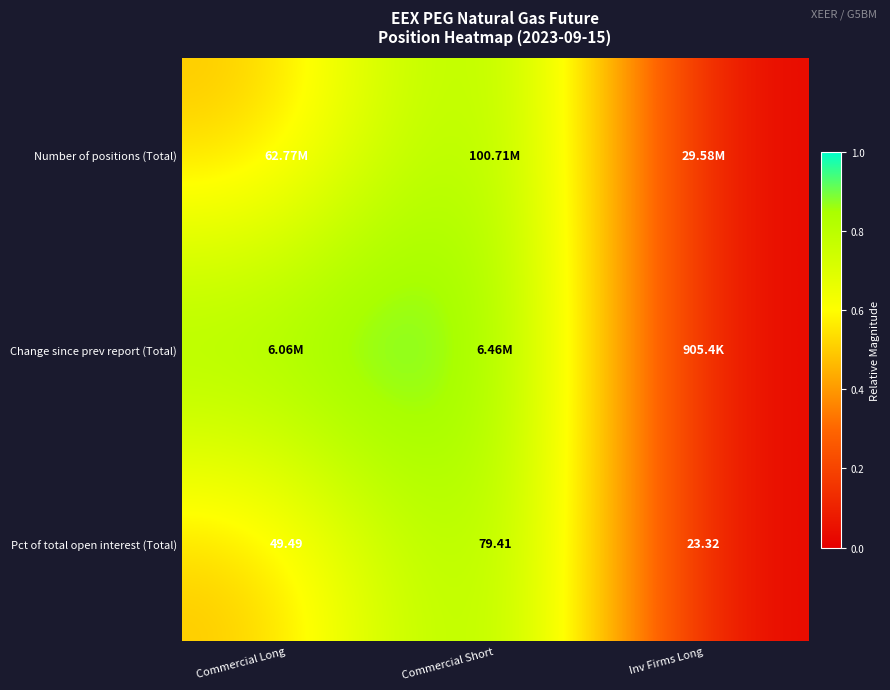

Where is Pct of total open interest (Total) nearest to the value 51?

Commercial Long